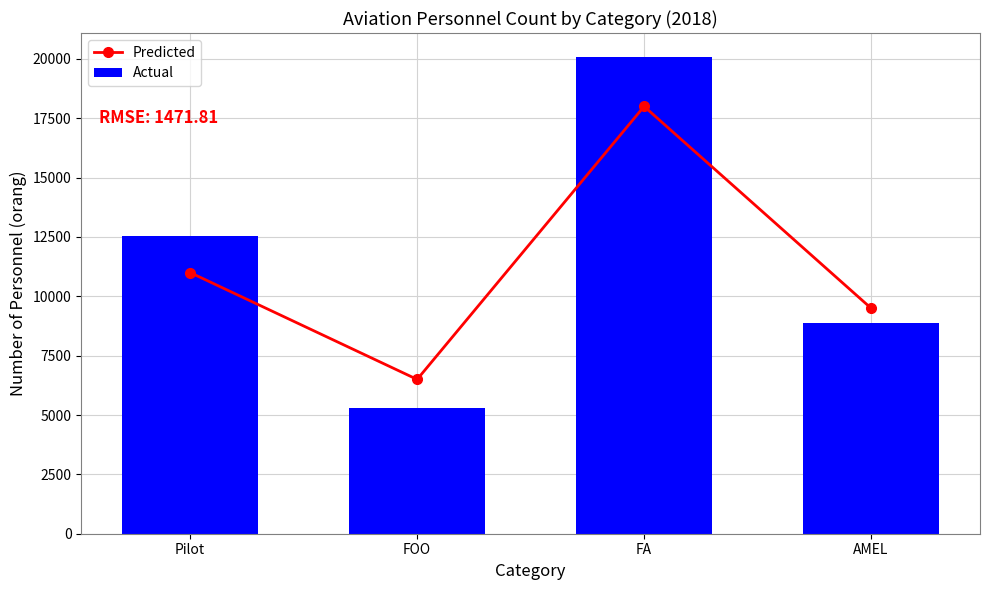

At how many categories does at least one series exceed 13068?

1